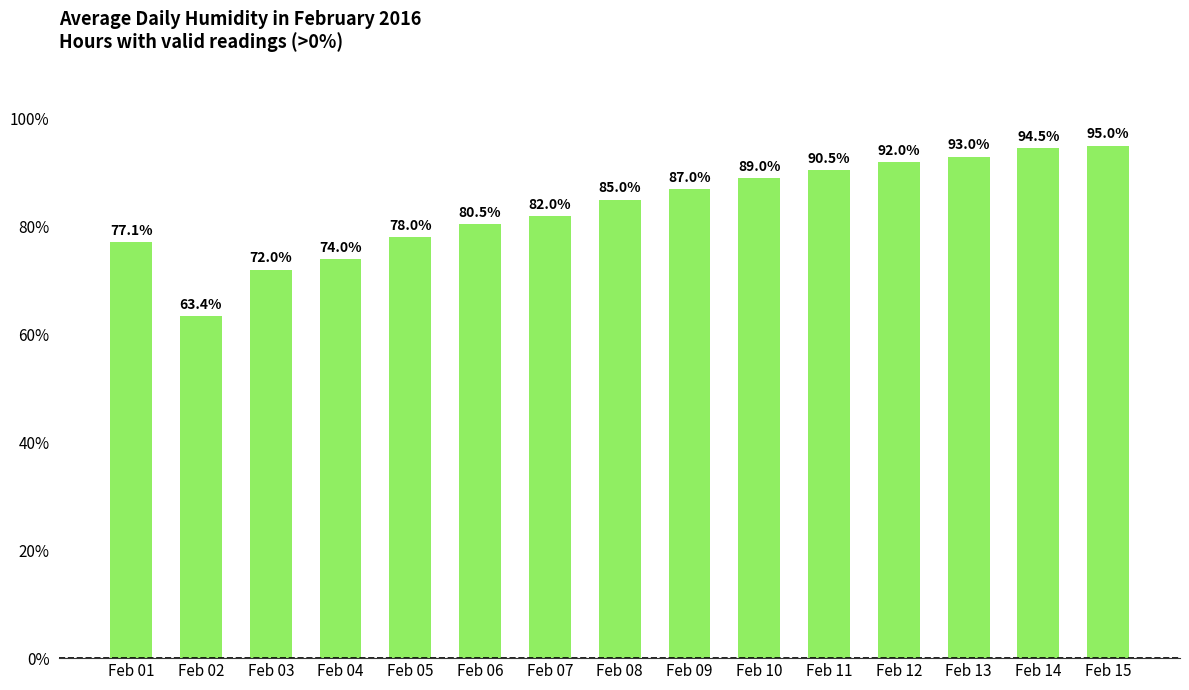

What is the smallest value displayed?

63.4